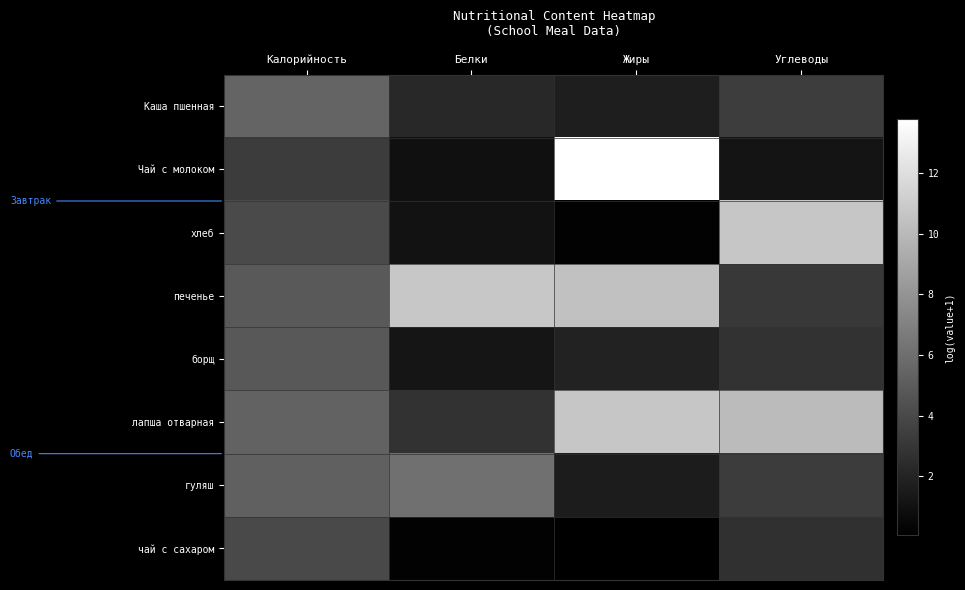

At Калорийность, list the series in order from smallest to largest.

Чай с молоком, чай с сахаром, хлеб, борщ, печенье, гуляш, лапша отварная, Каша пшенная